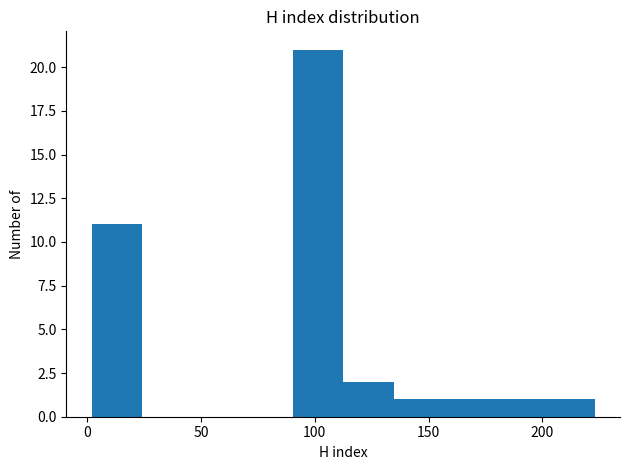

Reading left to right, transcribe this chart: for each bar, give the range it covers on the x-axis and its height. Neither the bar edges nor the heights are printed on the chart, so give them approximately, as read against the axes.

0 to 25: 11
25 to 45: 0
45 to 70: 0
70 to 90: 0
90 to 115: 21
115 to 135: 2
135 to 155: 1
155 to 180: 1
180 to 200: 1
200 to 225: 1